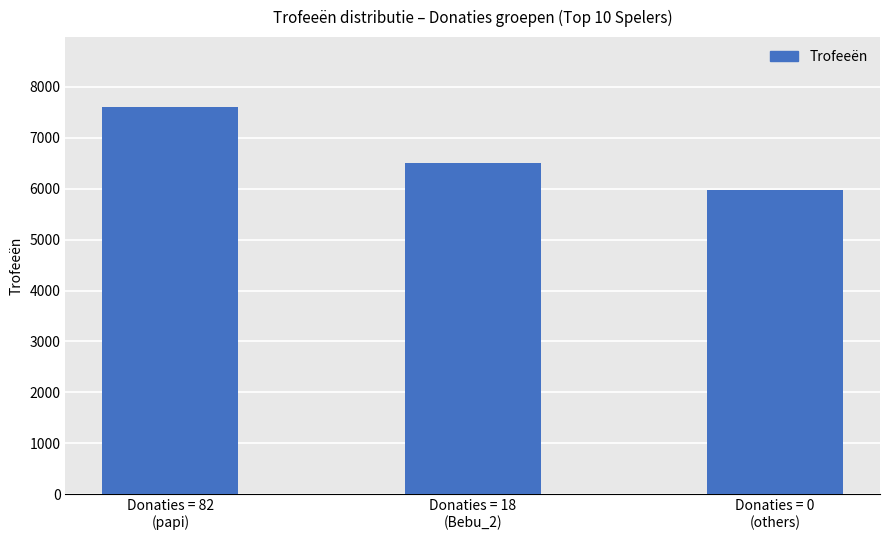

What is the difference between the maximum and minimum values?

1639